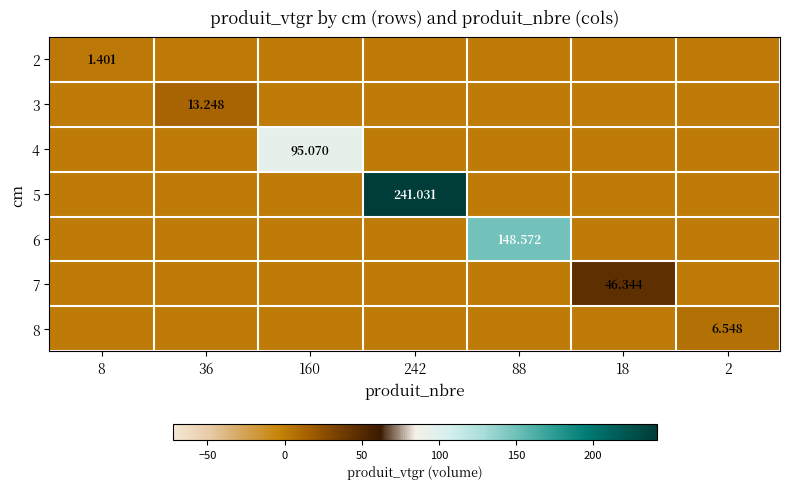

What is the maximum value shown in the chart?

241.0